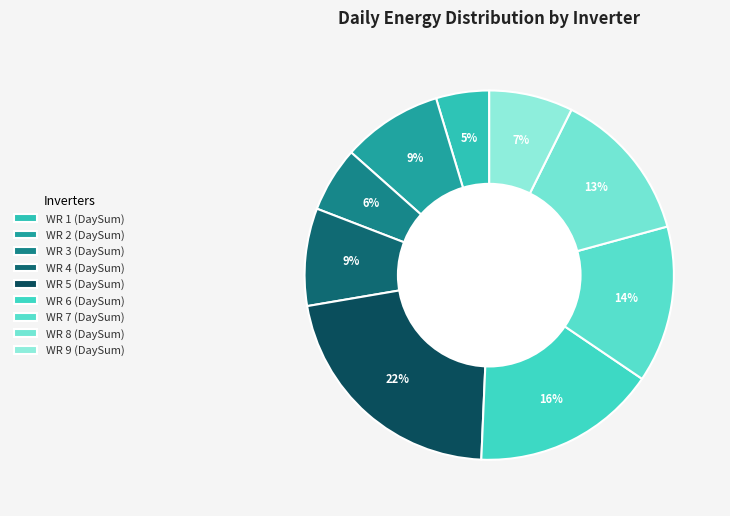

Approximately how many times larger is the value at WR 5 (DaySum) compared to WR 2 (DaySum)?

2.5